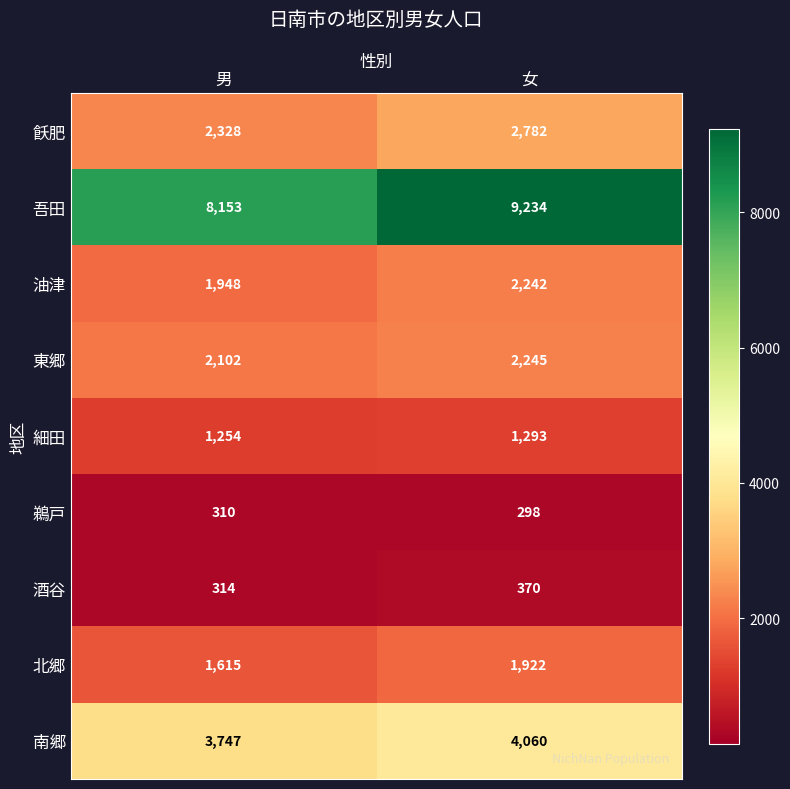

What is the spread (max minus min) of values at 男?

7843